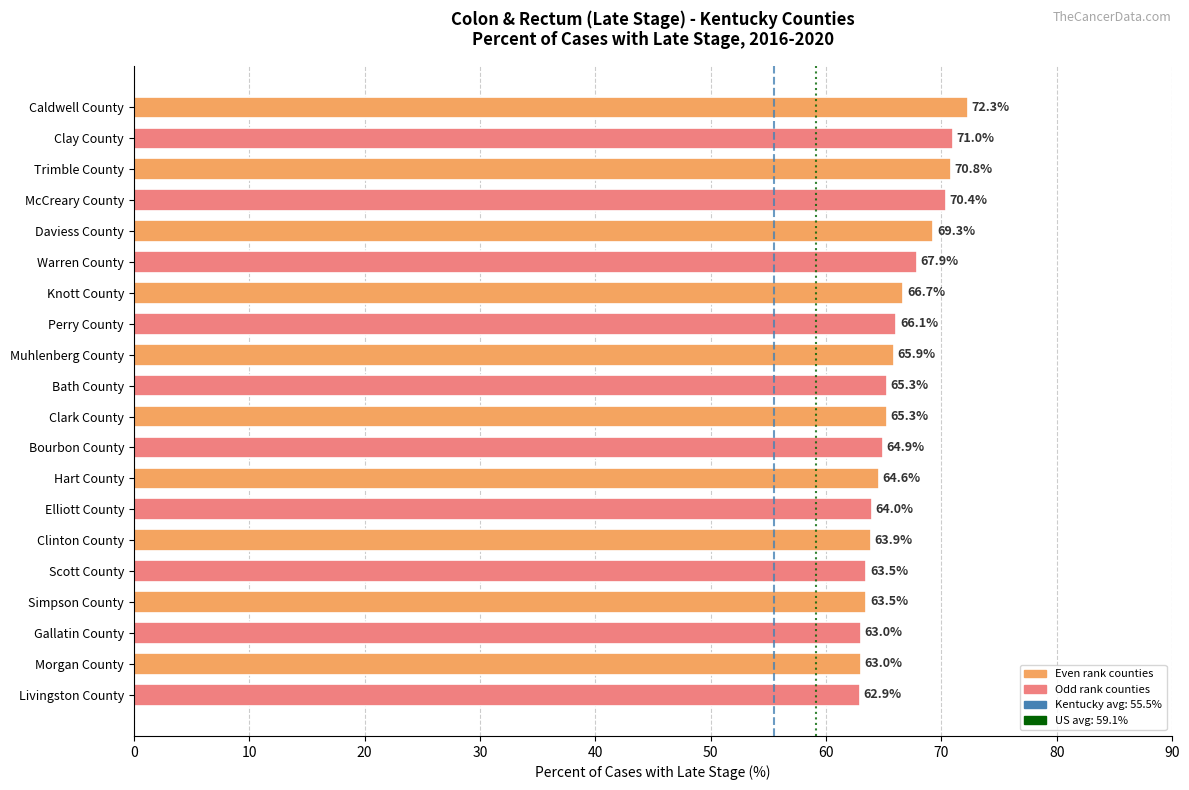

What is the ratio of the value at McCreary County to the value at Perry County?

1.1